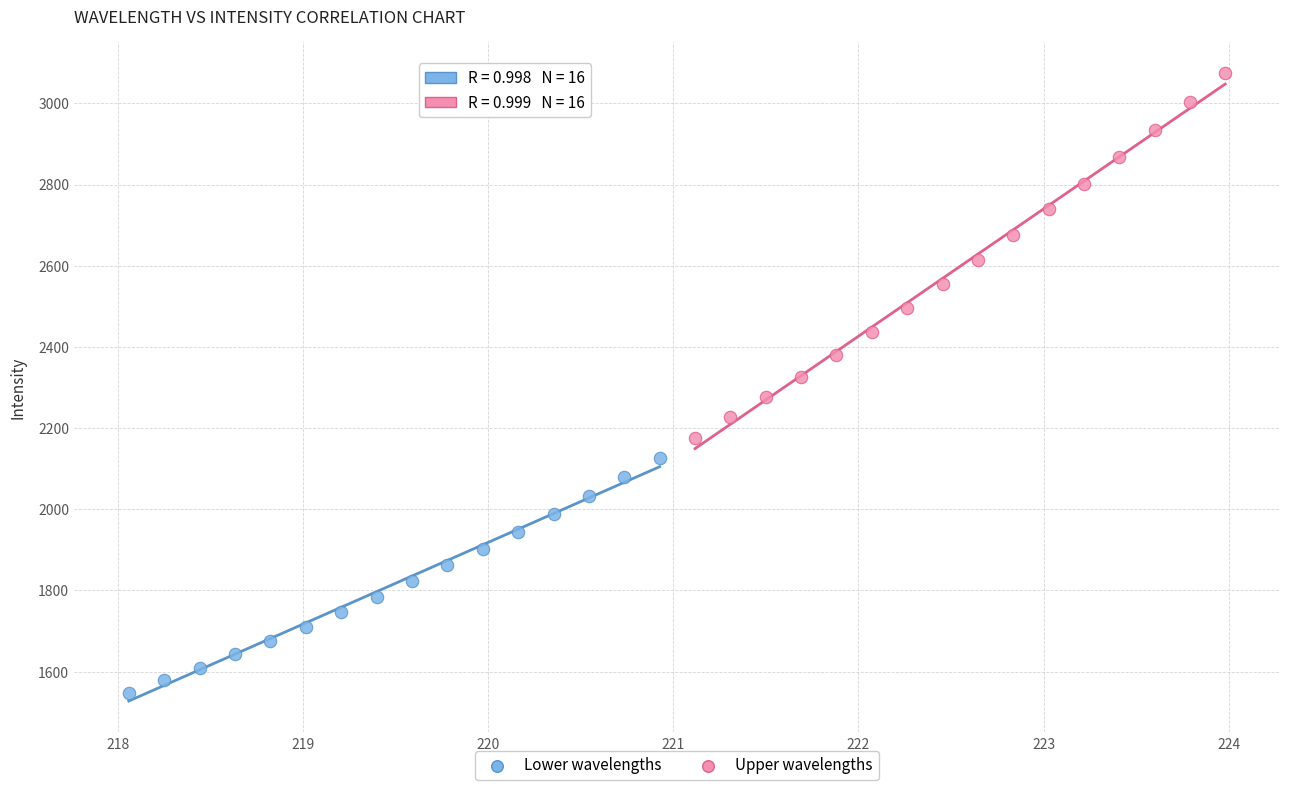

Which series reaches the minimum Y coordinate?

Lower wavelengths